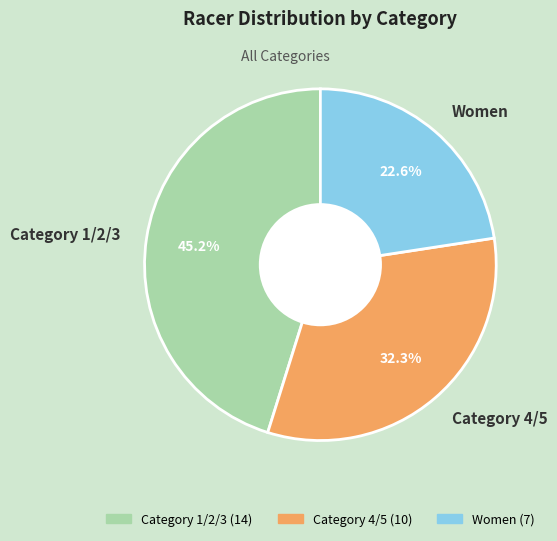

What percentage is the Category 4/5 slice, to the nearest percent?

32%